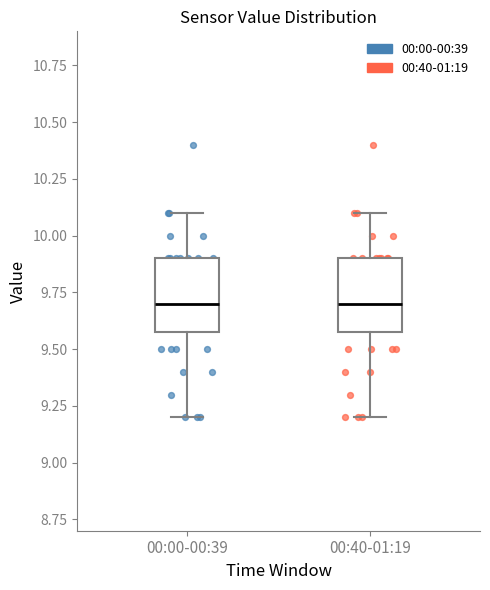

Reading left to right, transcribe this box plot: for each box, give where its median line is, the range the box spans, and where its two whiskers end, as read against the y-axis. The values are not printed on the chart, so give them approximately, as read against the axis.

00:00-00:39: median 9.7, box 9.6 to 9.9, whiskers 9.2 to 10.1
00:40-01:19: median 9.7, box 9.6 to 9.9, whiskers 9.2 to 10.1